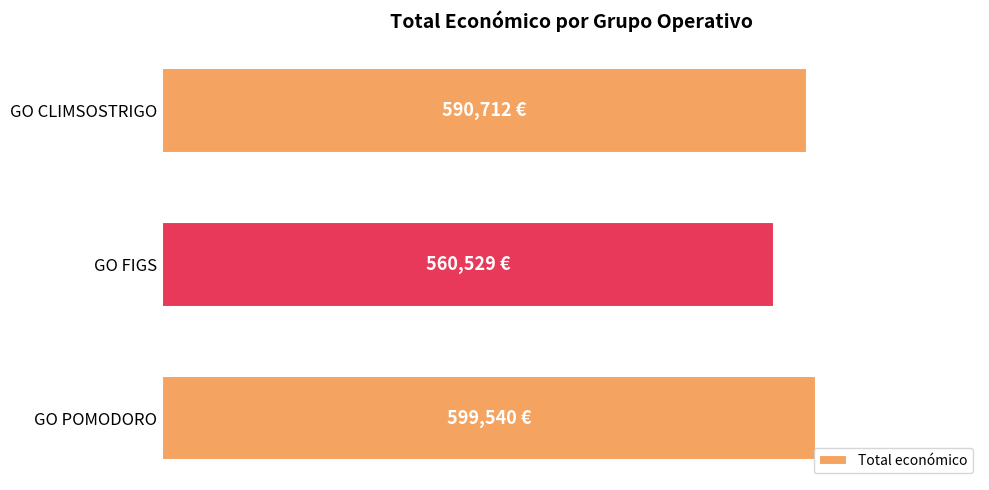

Are the bars horizontal?

Yes